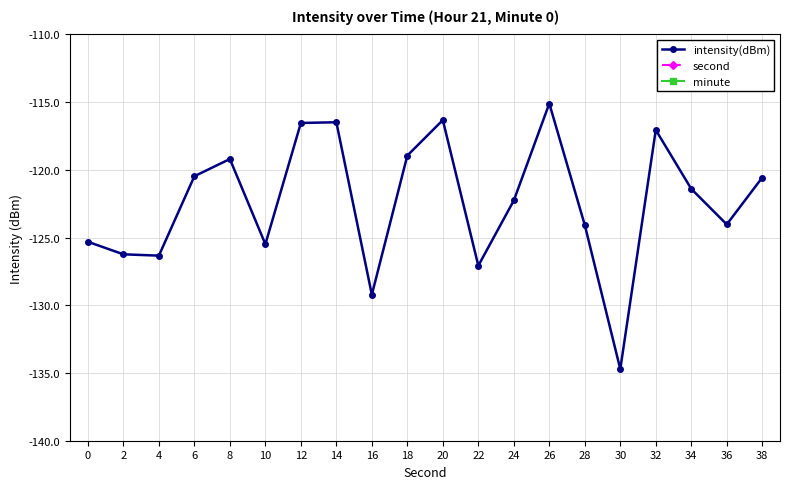

Is it true that second equals 38.0 at 38?

True